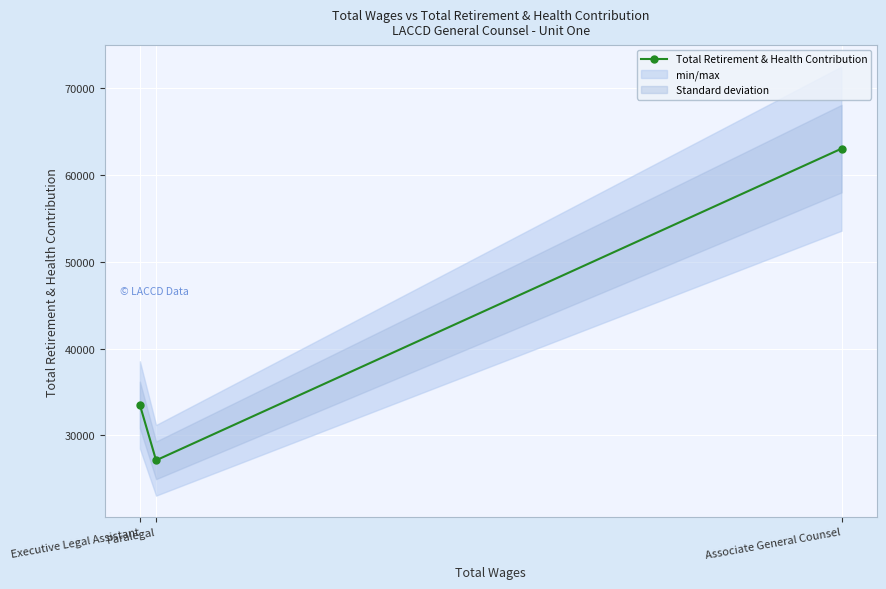

The value at Paralegal is 5932. True or false?

False